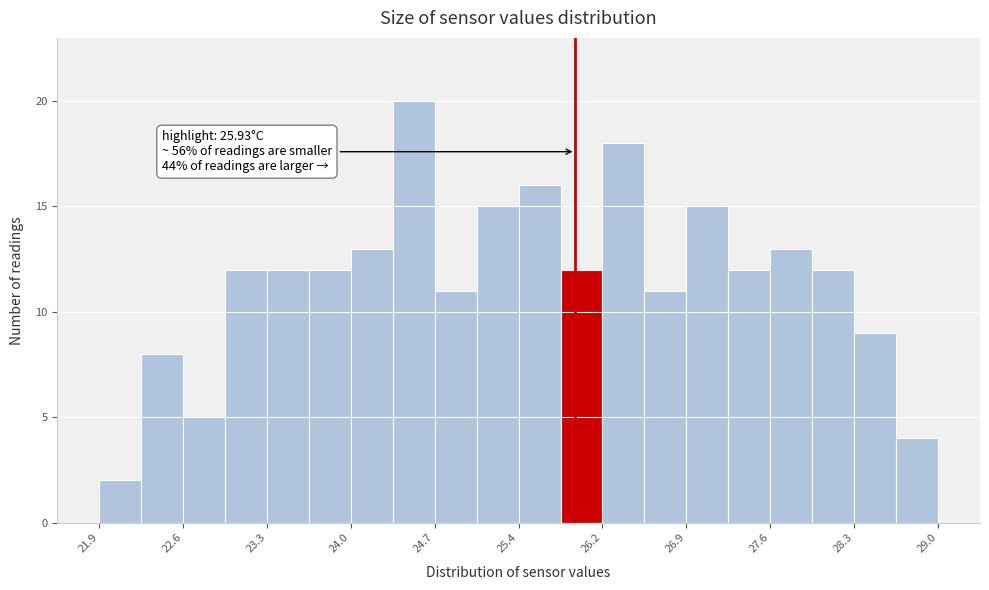

Around what value on the x-axis is the tallest bar? Give the approximate position of its centre, as read against the axis.

24.6